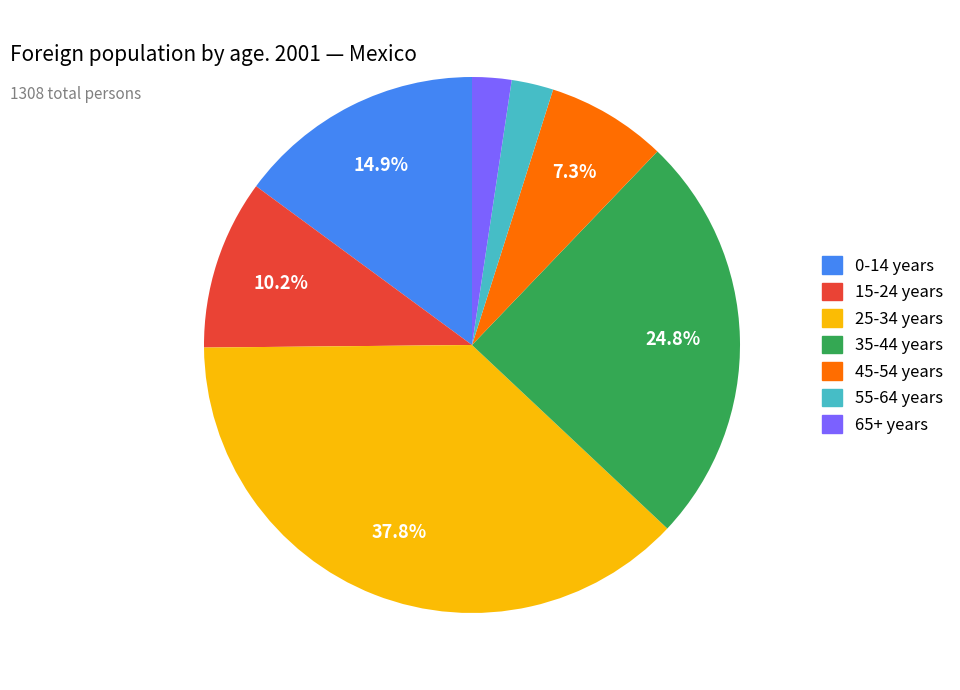

How many segments does this pie chart have?

7